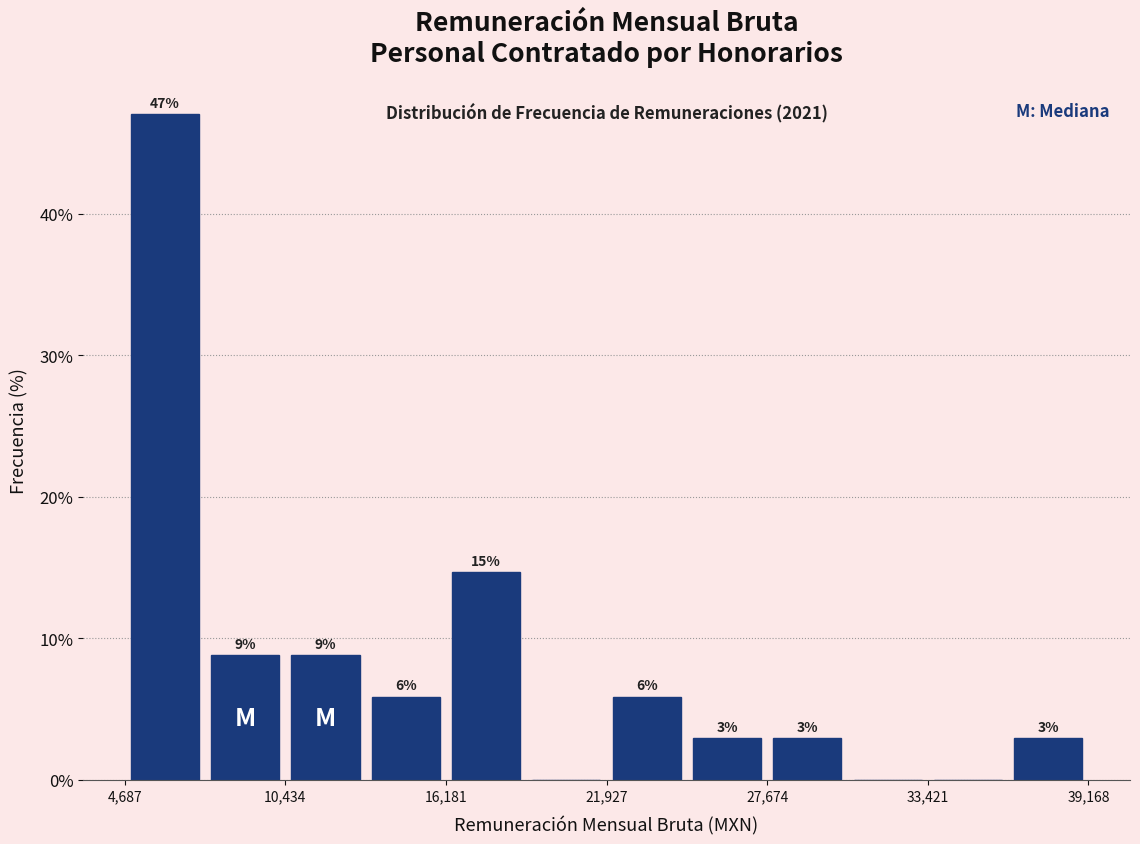

Read against the x-axis, roughly where is the centre of the tallest bar?

6000